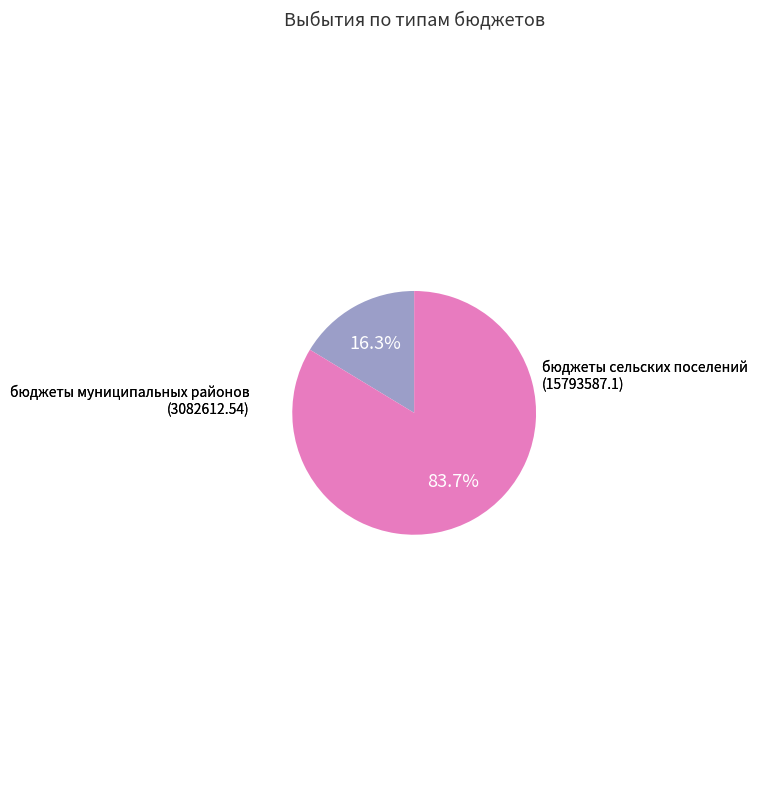

Count the number of slices in the pie.

2